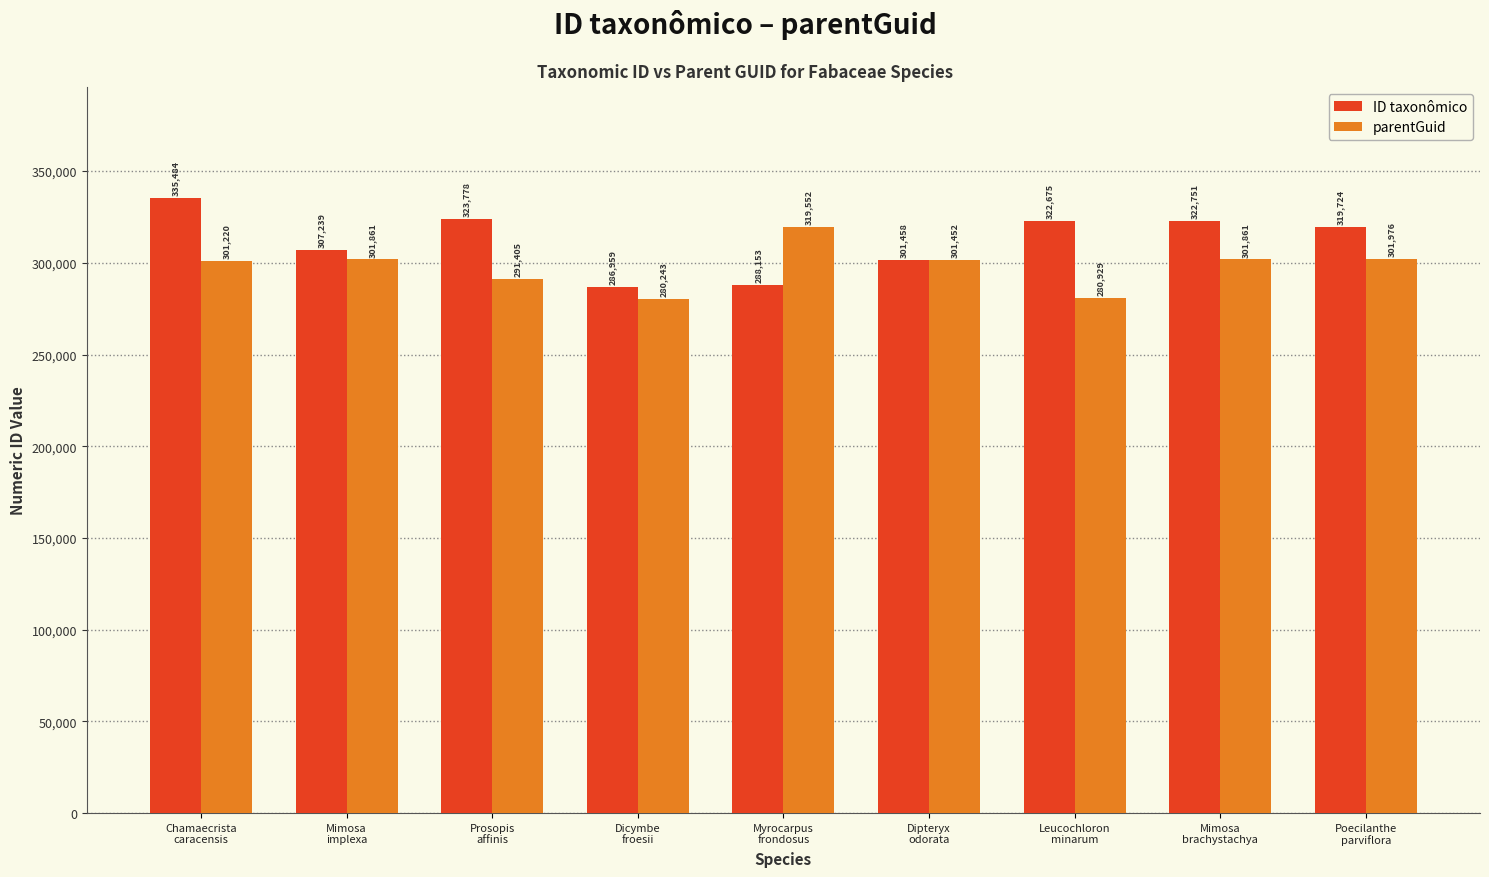

What is the value of the ID taxonômico bar at the 8th from the left?

322751